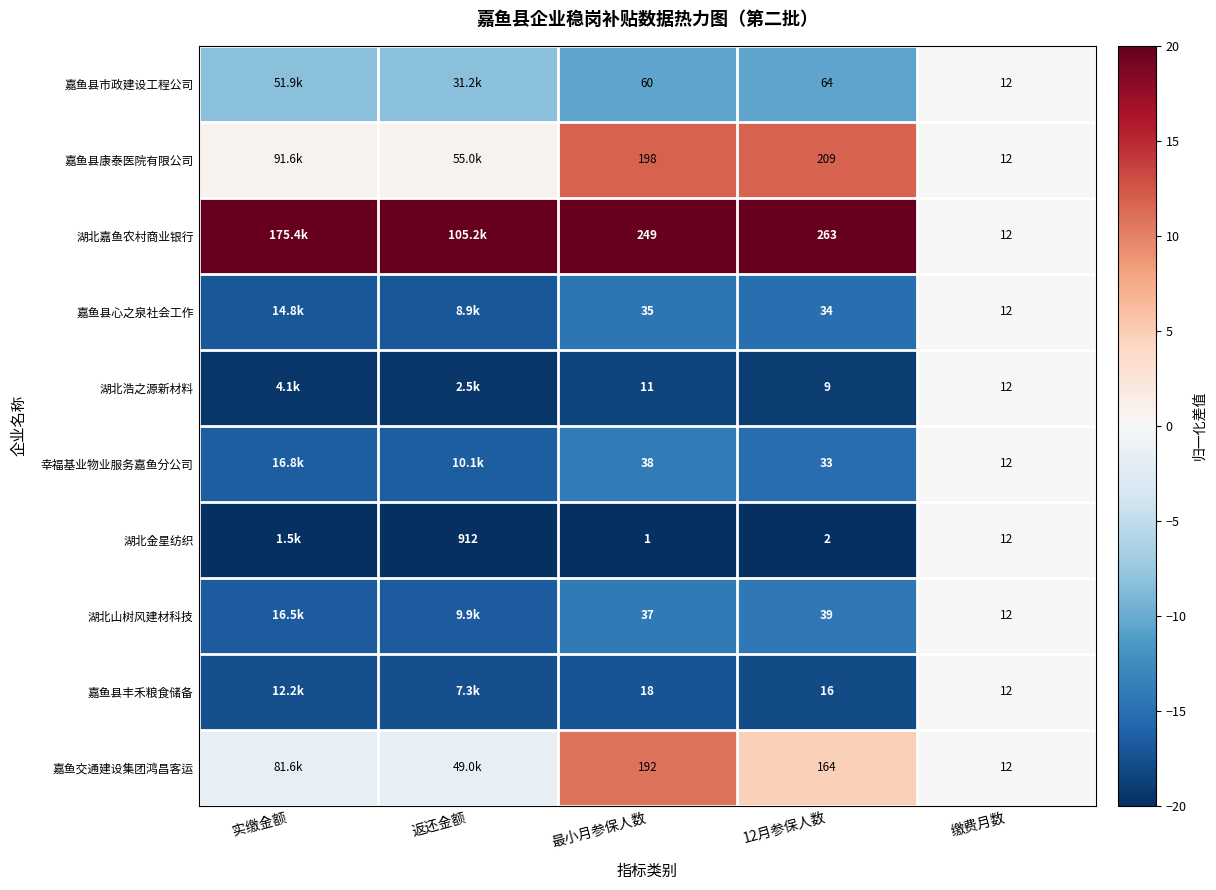

Rank the series at 最小月参保人数 from highest to lowest value.

湖北嘉鱼农村商业银行, 嘉鱼县康泰医院有限公司, 嘉鱼交通建设集团鸿昌客运, 嘉鱼县市政建设工程公司, 幸福基业物业服务嘉鱼分公司, 湖北山树风建材科技, 嘉鱼县心之泉社会工作, 嘉鱼县丰禾粮食储备, 湖北浩之源新材料, 湖北金星纺织